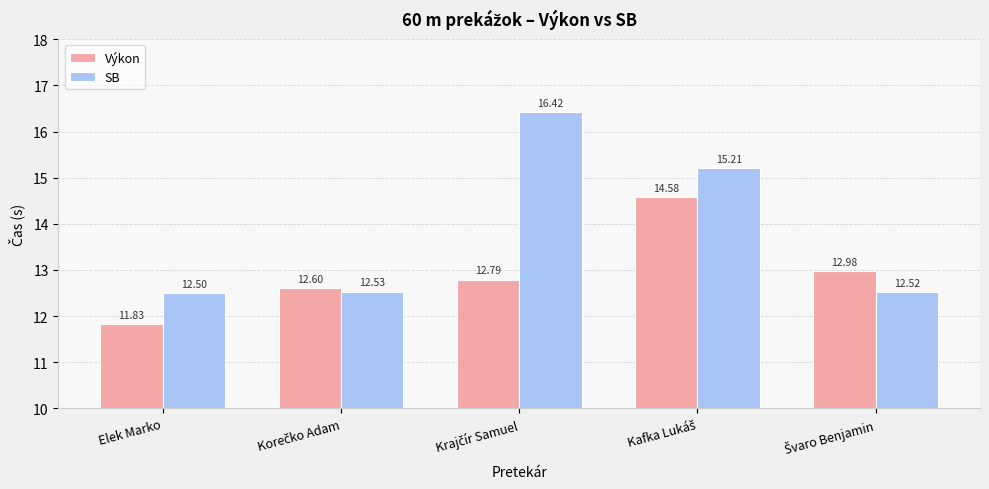

What is the total value across all series at Elek Marko?

24.3